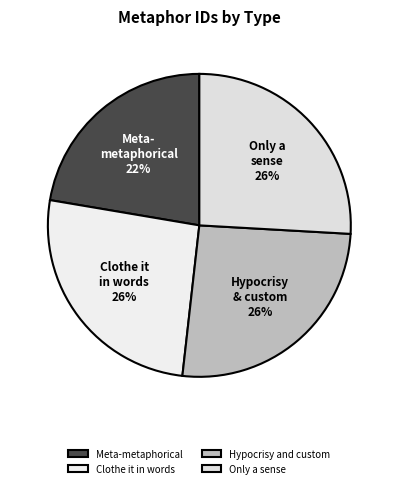

Is Hypocrisy and custom the majority of the pie?

No